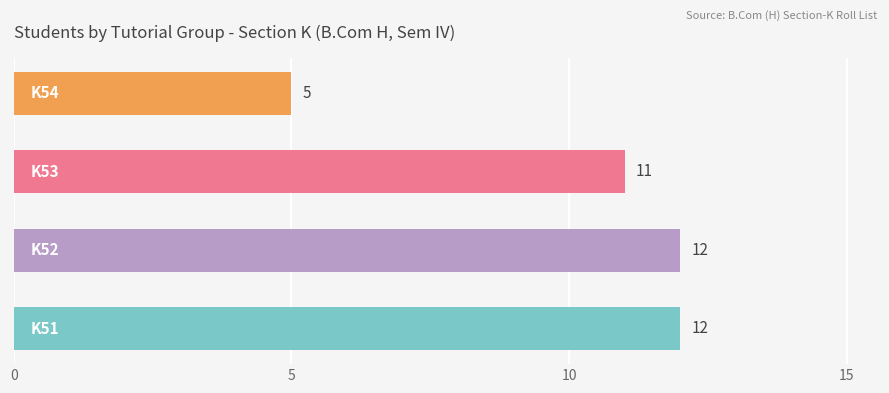

What is the sum of all values?

40